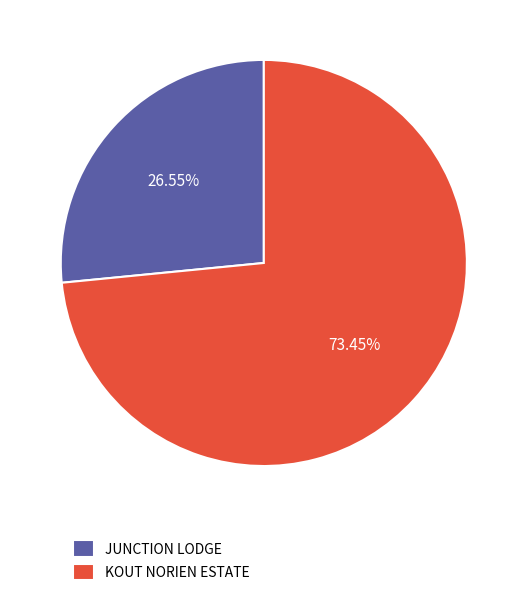

Count the number of slices in the pie.

2